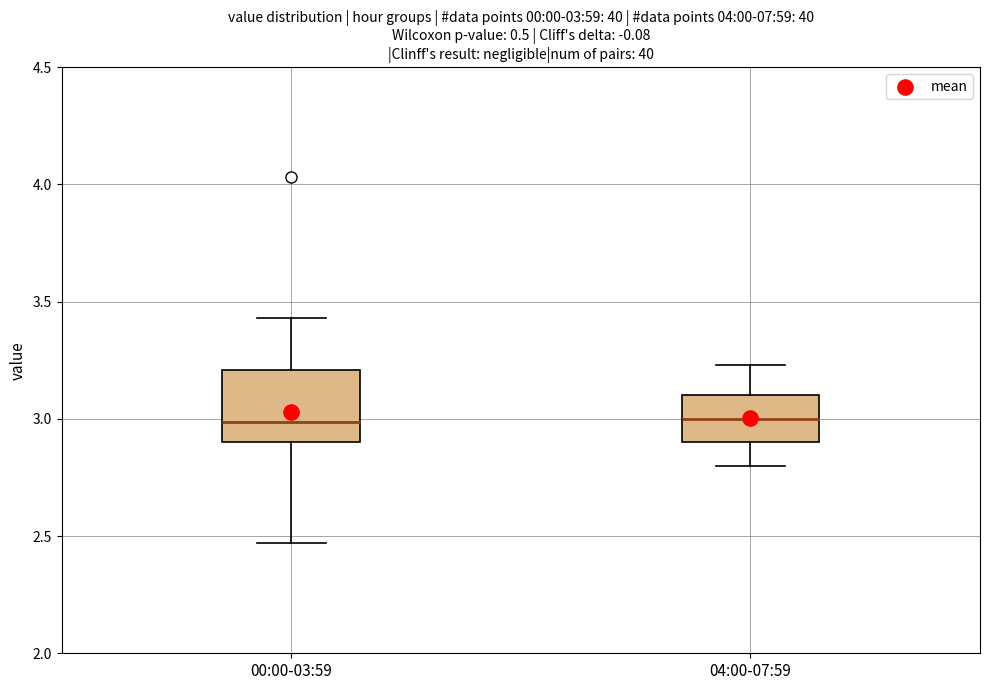

Which box is the tallest, from its lower edge to its upper edge?

00:00-03:59